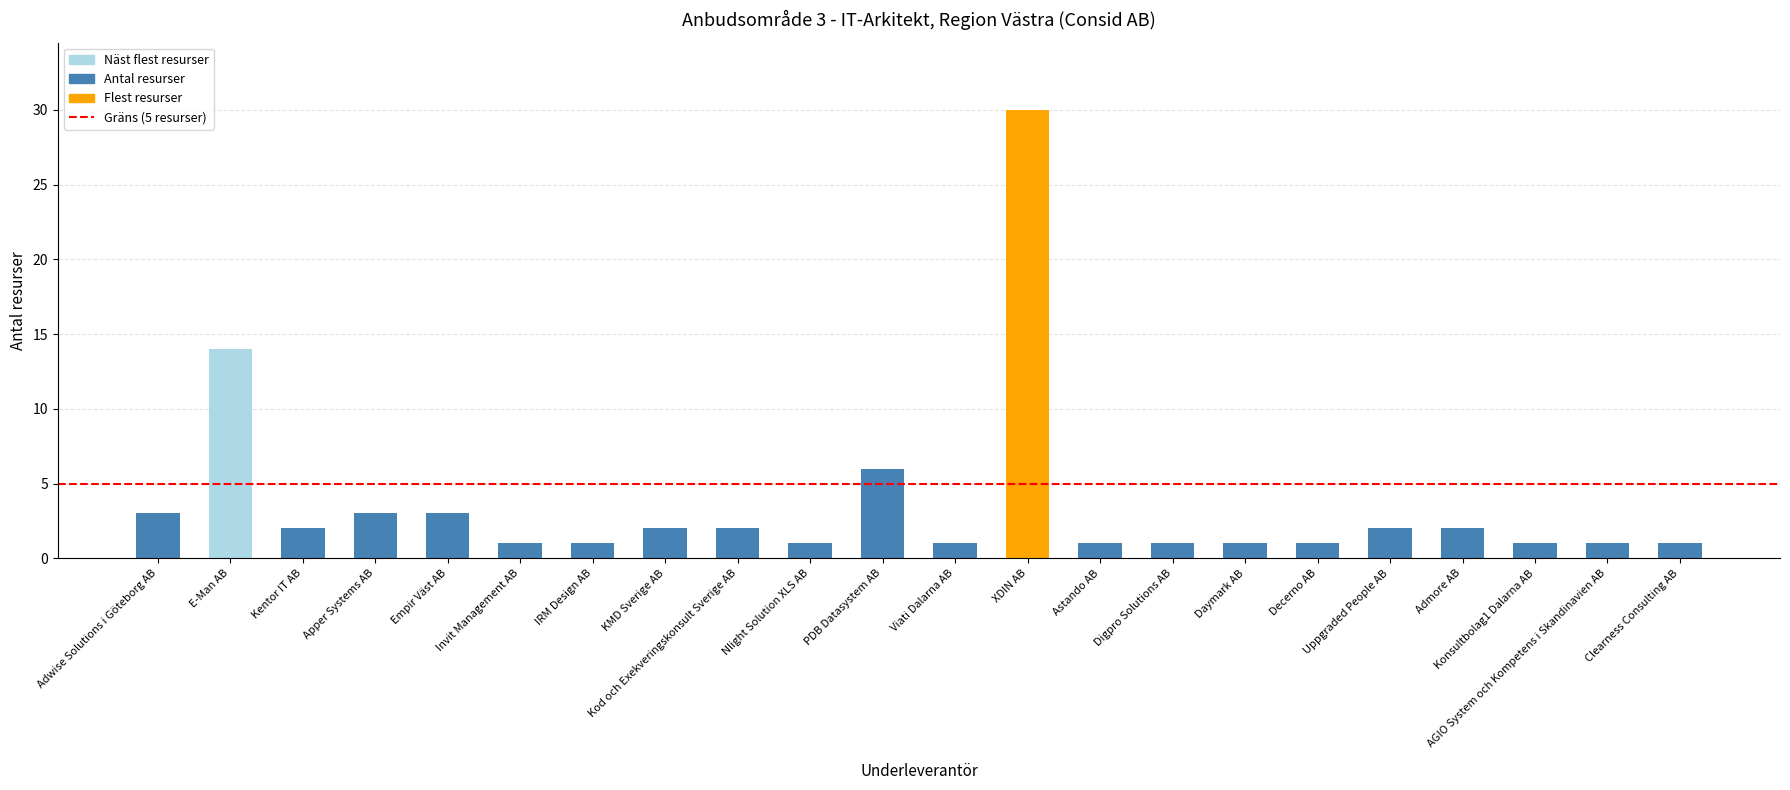

How many bars are there in total?

22